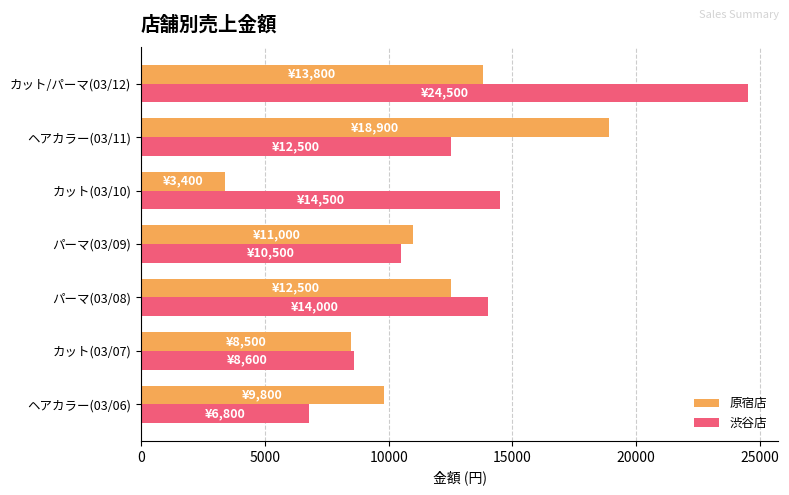

What is the smallest value displayed?

3400